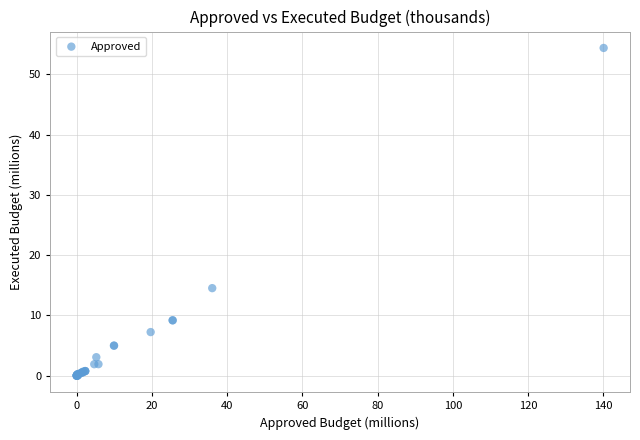

What Y value in the scatter plot is closest to 27?

14.5